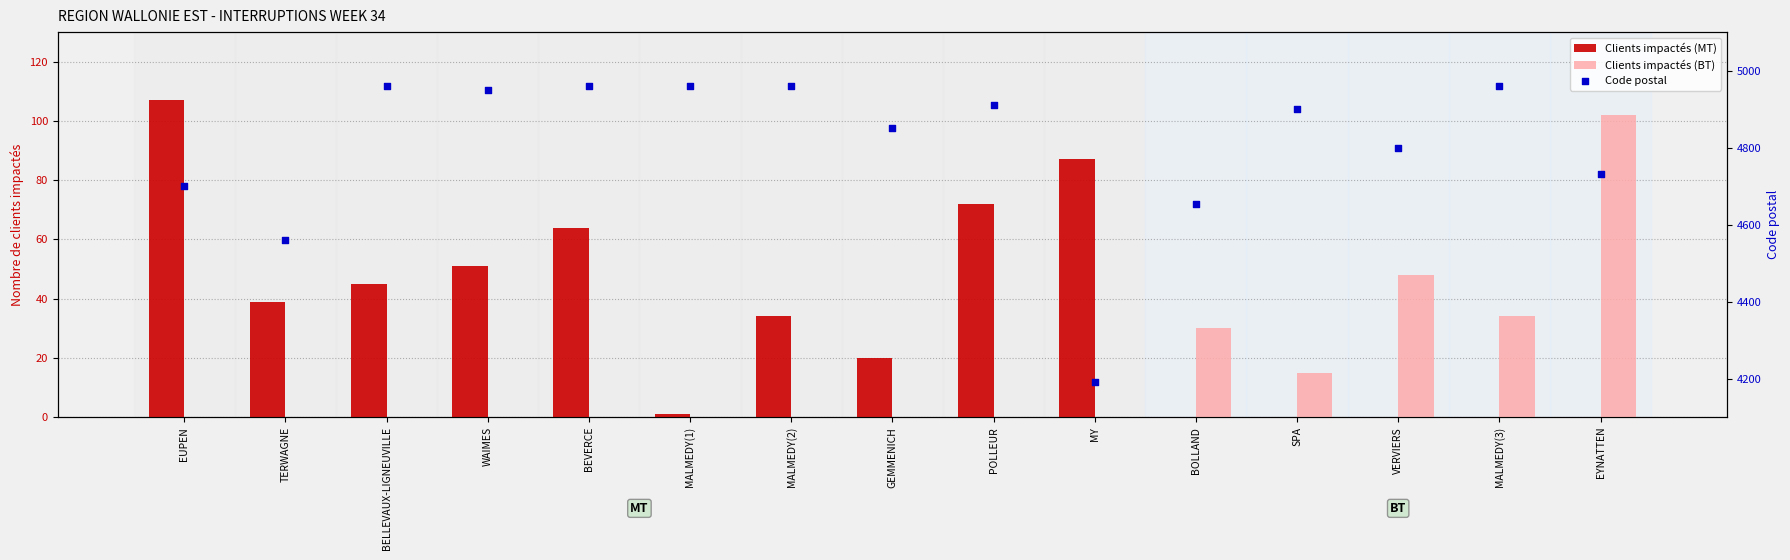

What is the total value across all series at TERWAGNE?

4599